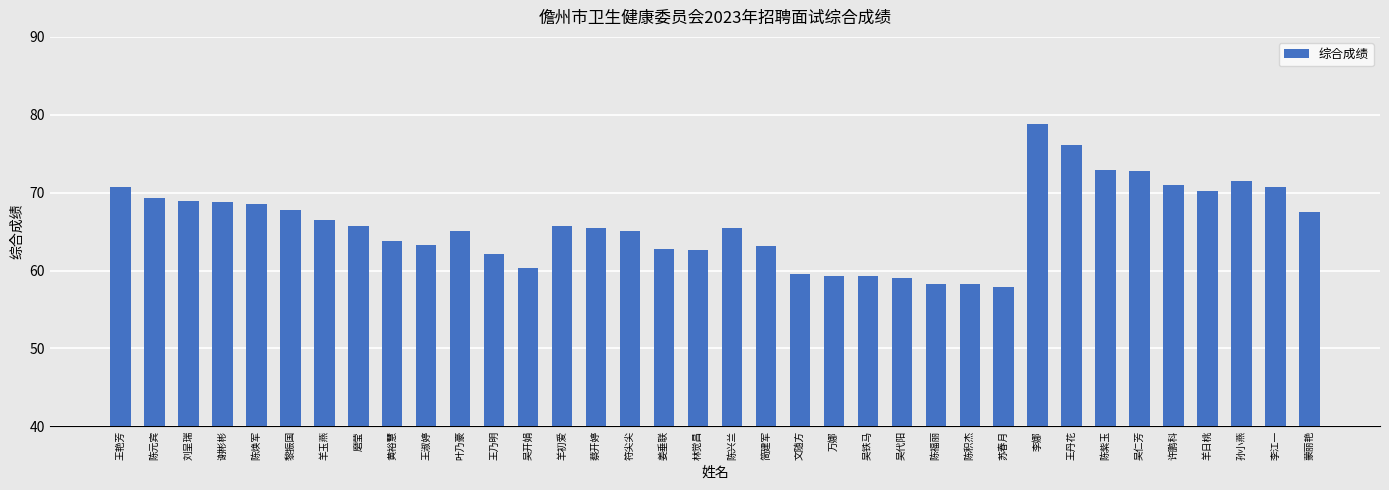

What value does the data have at 简建军?

63.2